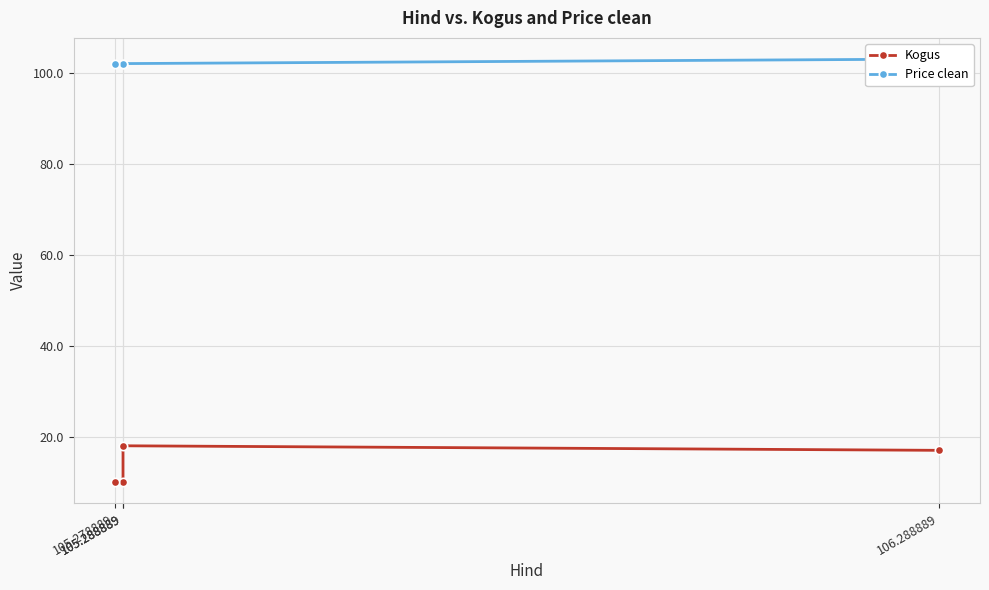

Reading left to right, what are all the values shown in this chart?

Kogus: 106.288889=17.0	105.288889=18.0	105.288889=10.0	105.278889=10.0
Price clean: 106.288889=103.0	105.288889=102.0	105.288889=102.0	105.278889=102.0